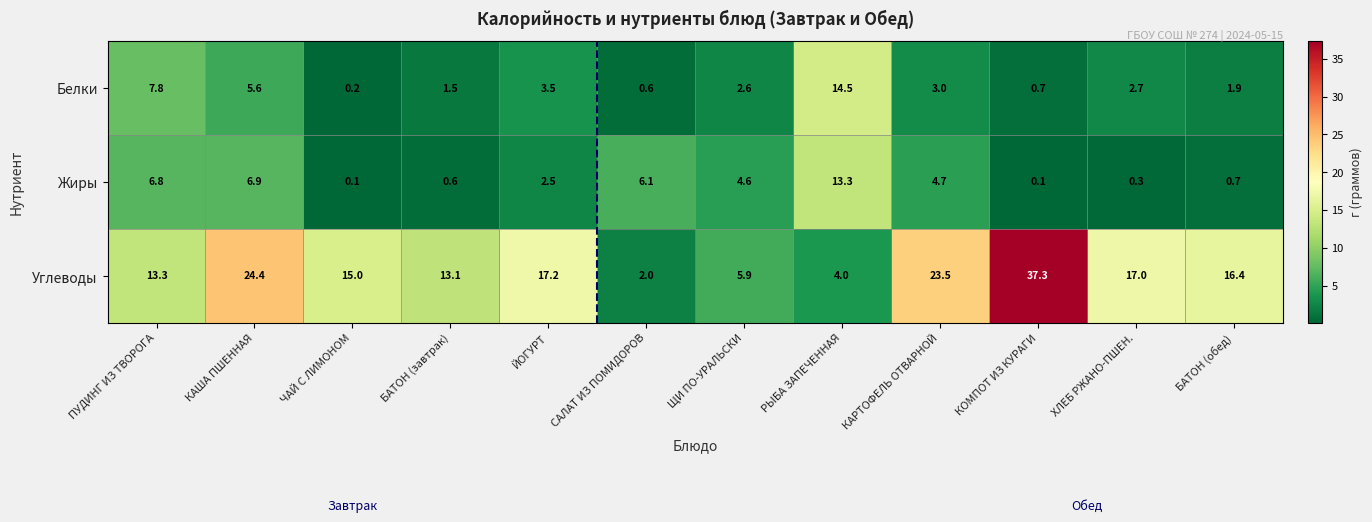

What is the highest value of the Углеводы series?

37.3